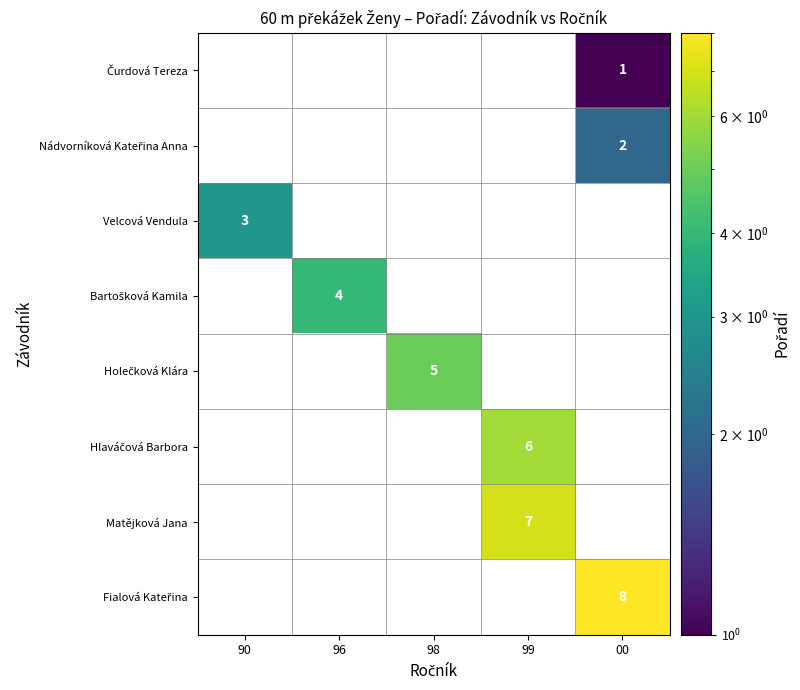

How many values in Čurdová Tereza are above zero?

1